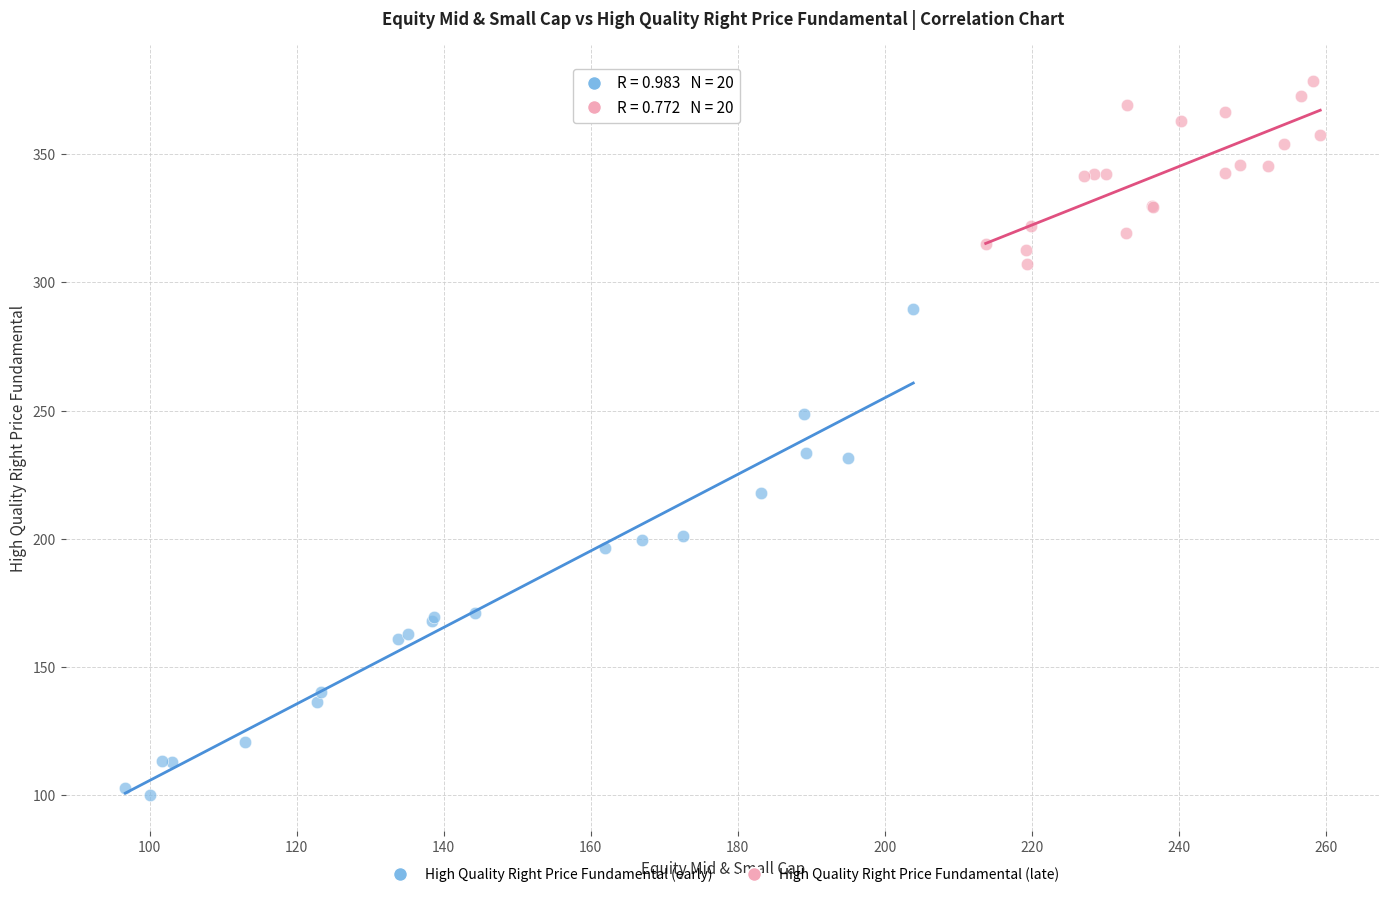

Which series contains the highest Y value?

High Quality Right Price Fundamental (late)